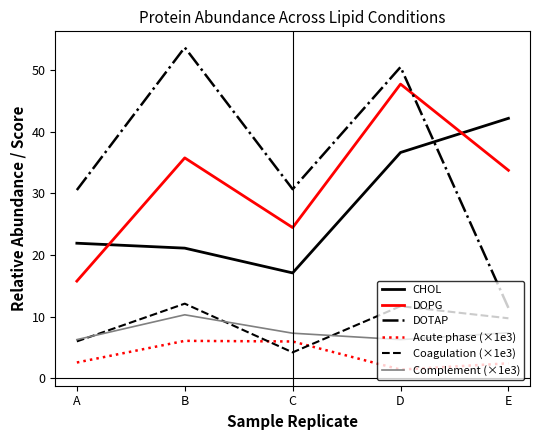

At which label does DOTAP reach its peak?

B